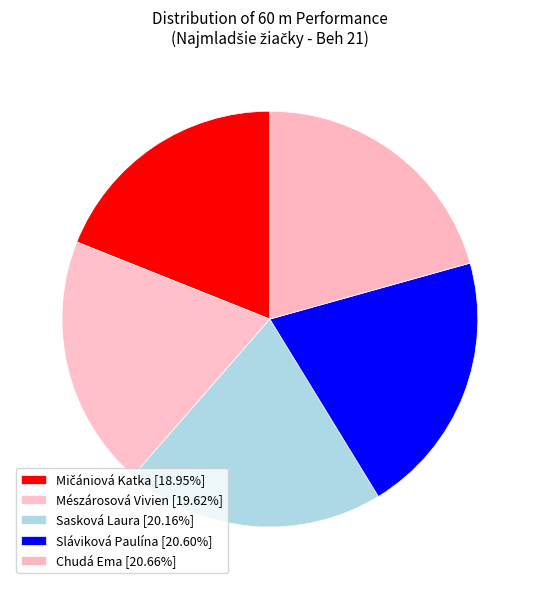

How many slices are in this pie chart?

5